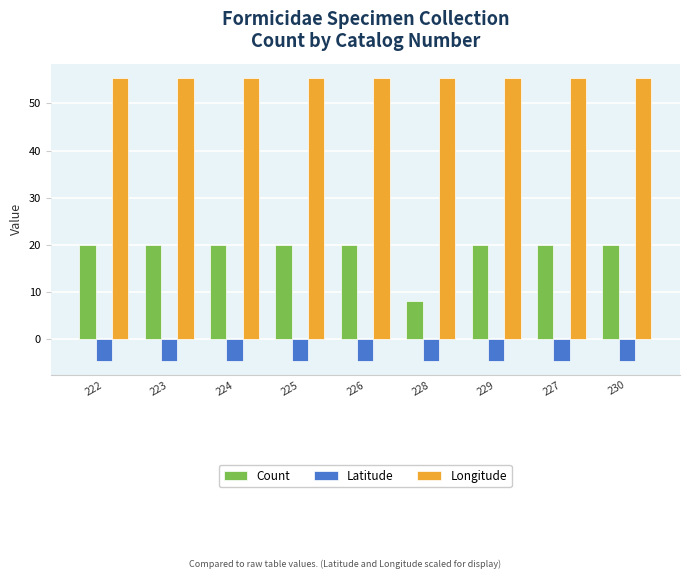

What are all the series names shown in the legend?

Count, Latitude, Longitude